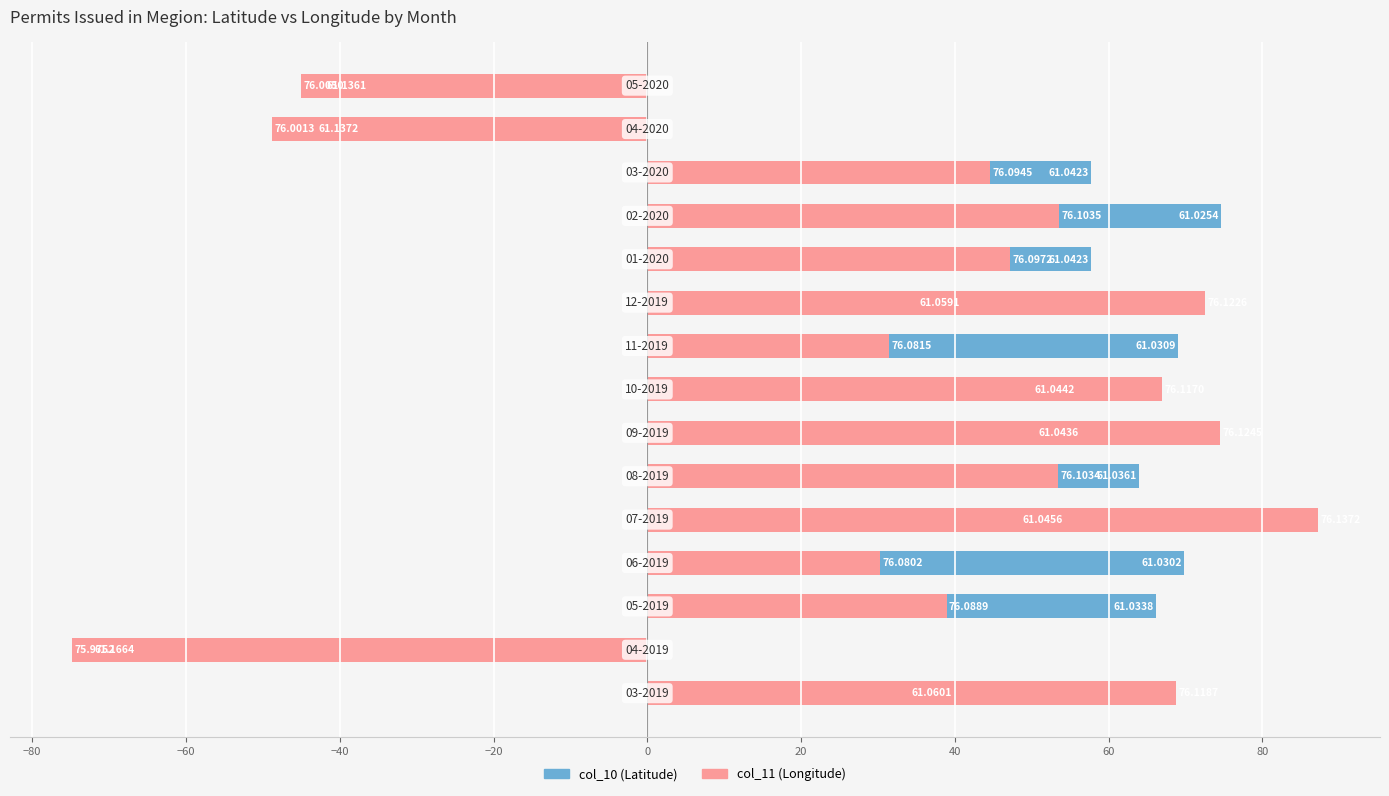

What position from the right is 12?

3